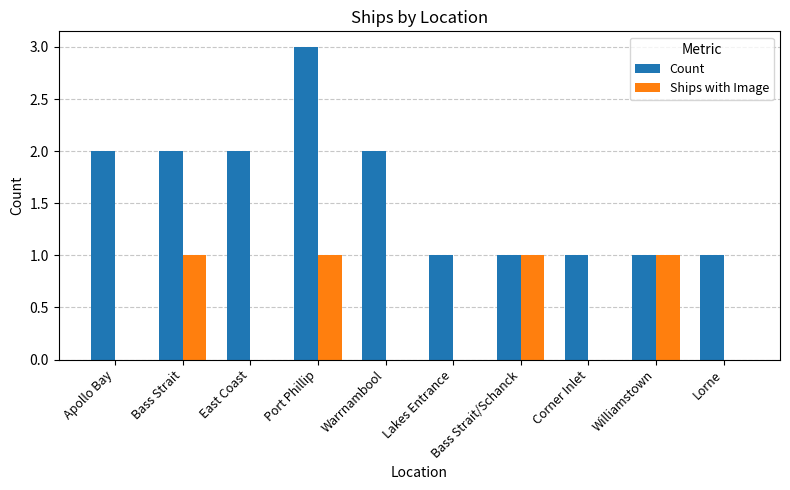

What is the spread (max minus min) of values at Warrnambool?

2